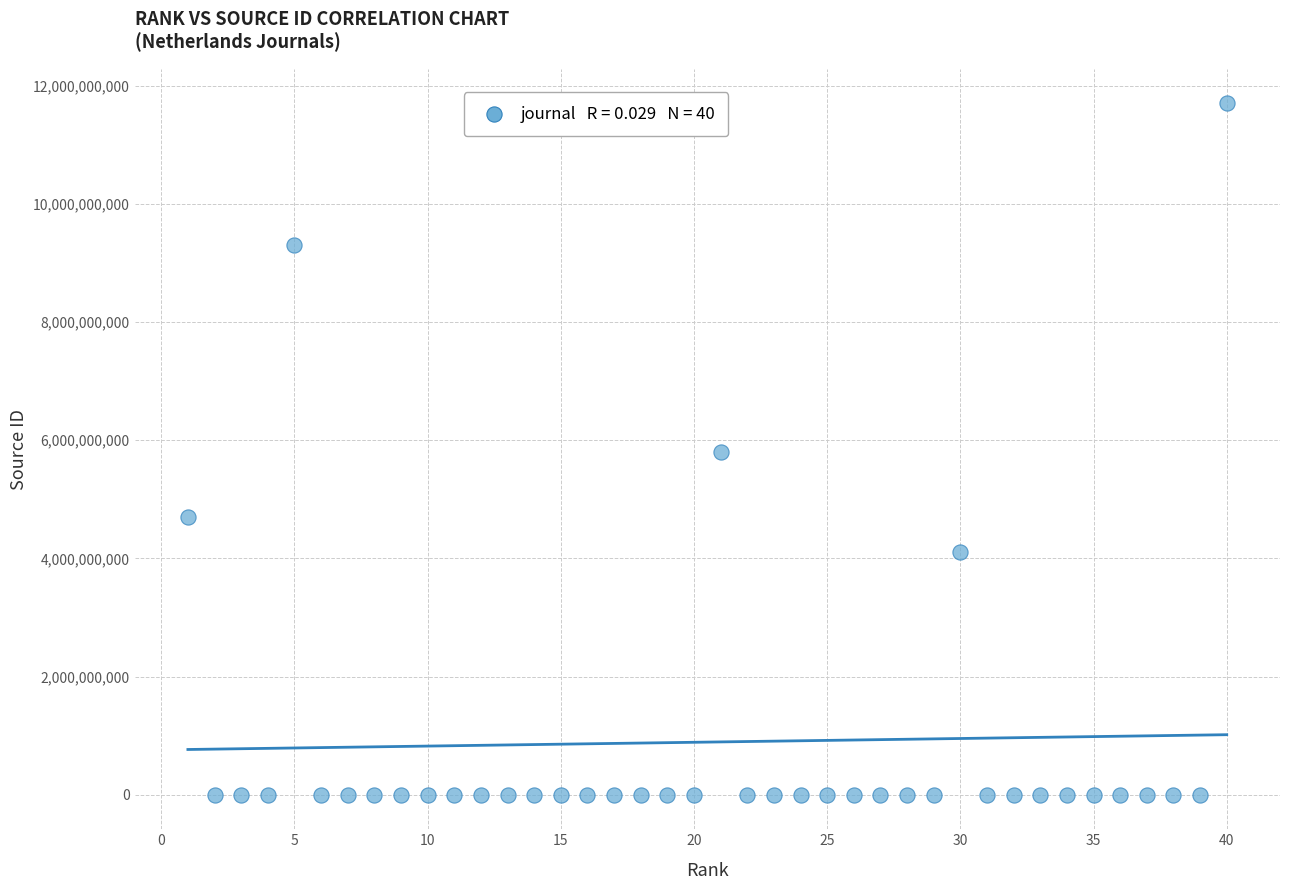

What is the range of X values (max minus min)?

39